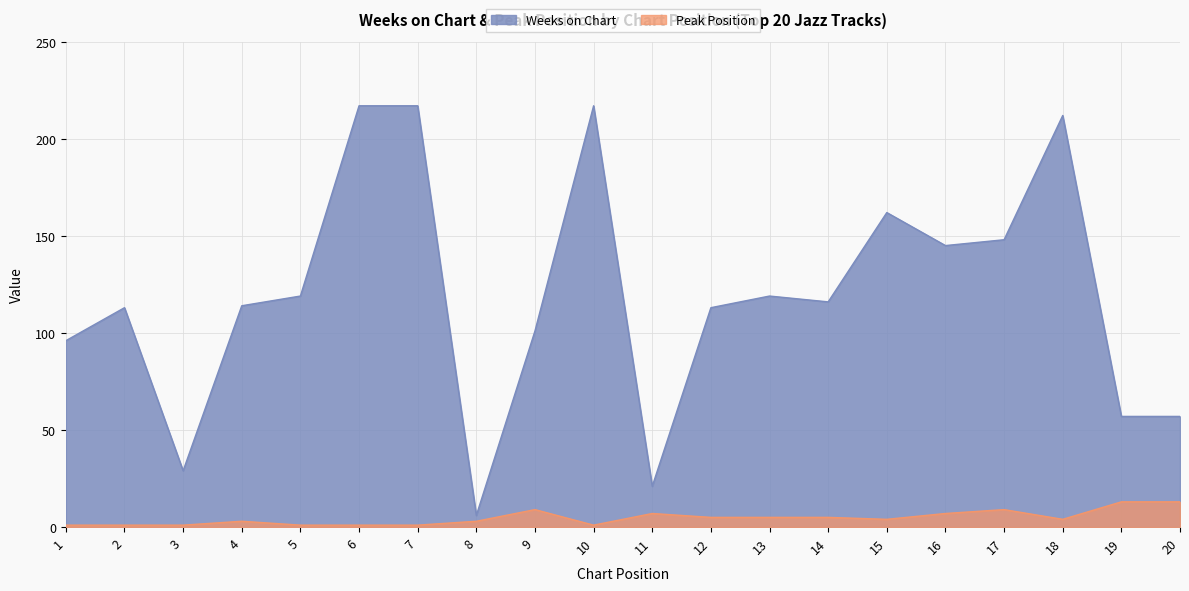

At how many categories does at least one series exceed 35?

17